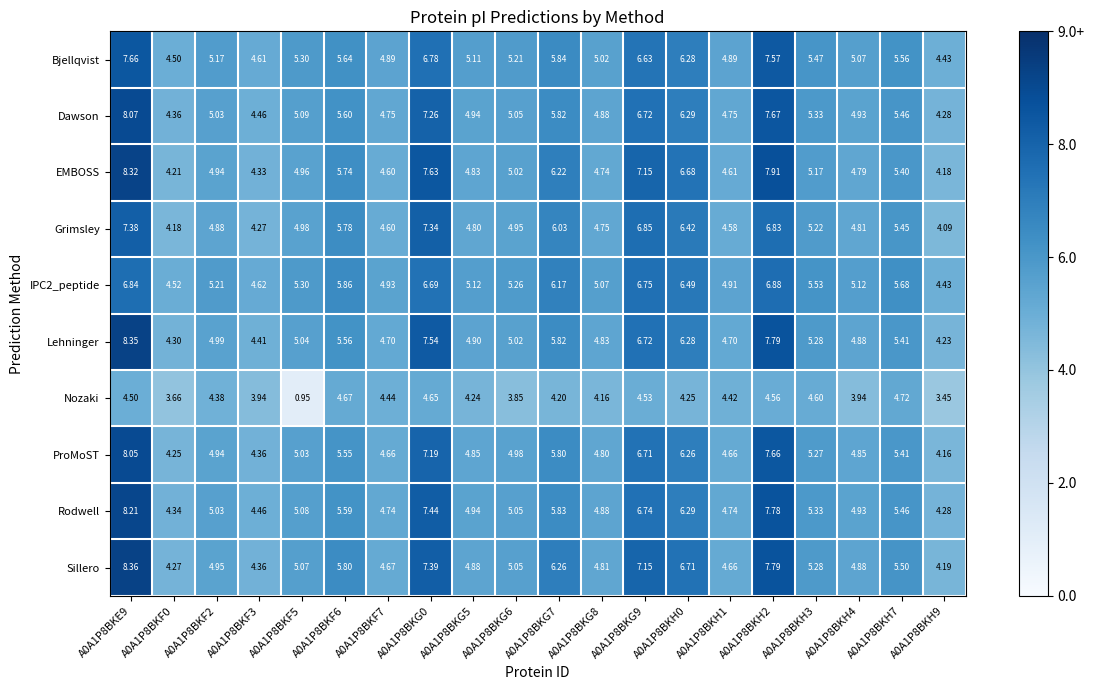

Which series has the largest total across all categories?

Sillero